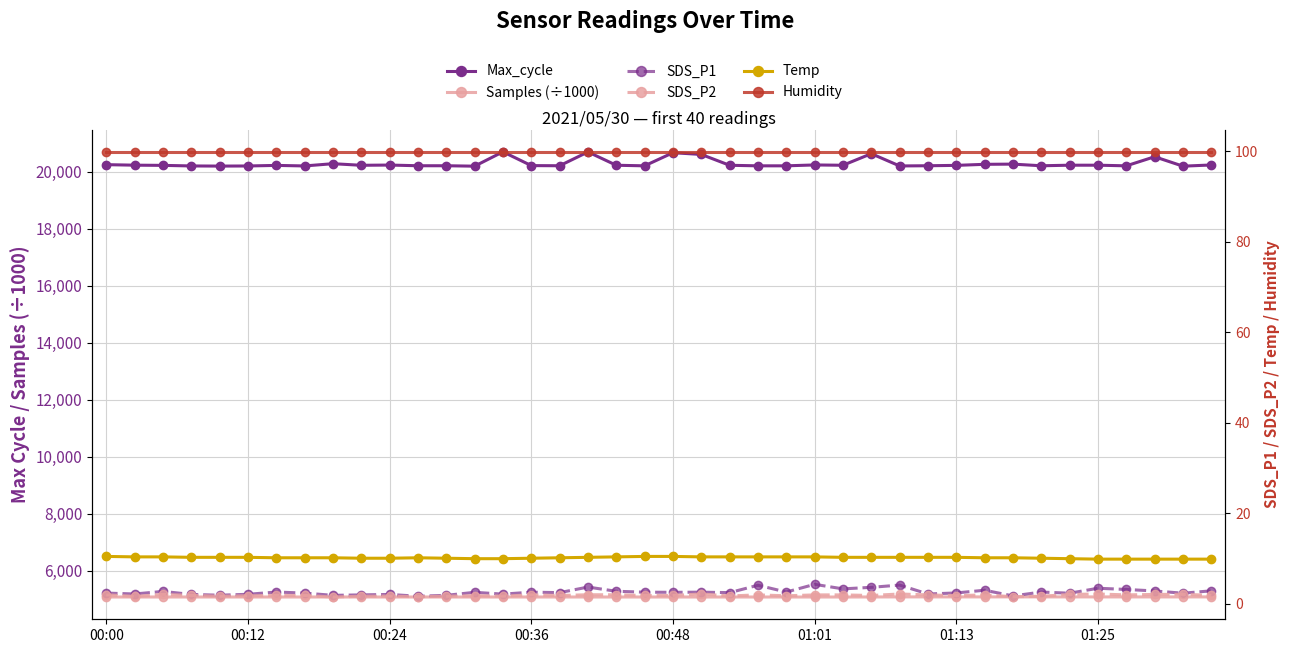

True or false: Temp and Samples (÷1000) intersect in this chart.

False